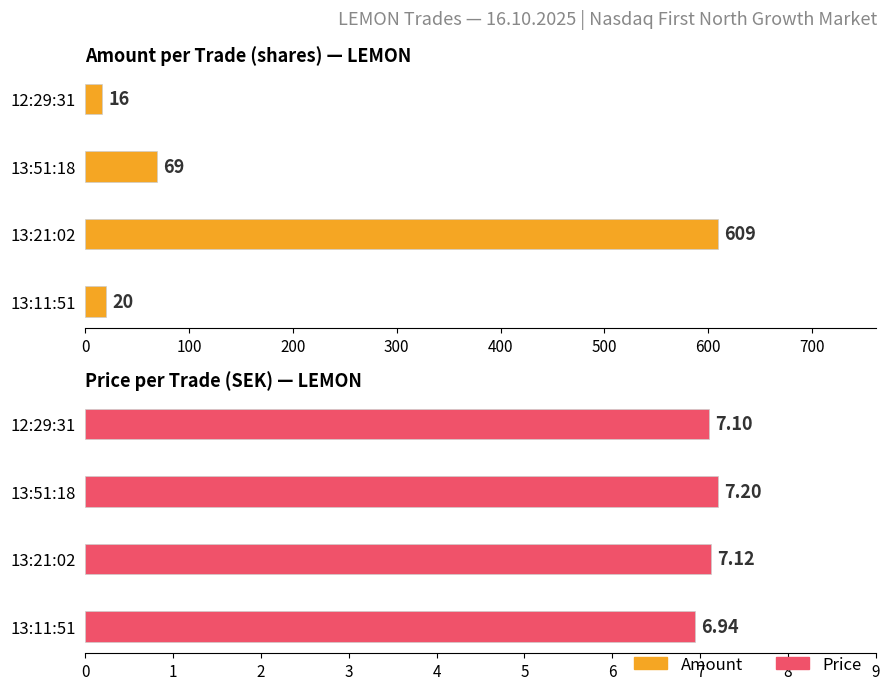

Reading left to right, extract all data points from this chart.

Amount: 16.0	69.0	609.0	20.0
Price: 7.1	7.2	7.1	6.9